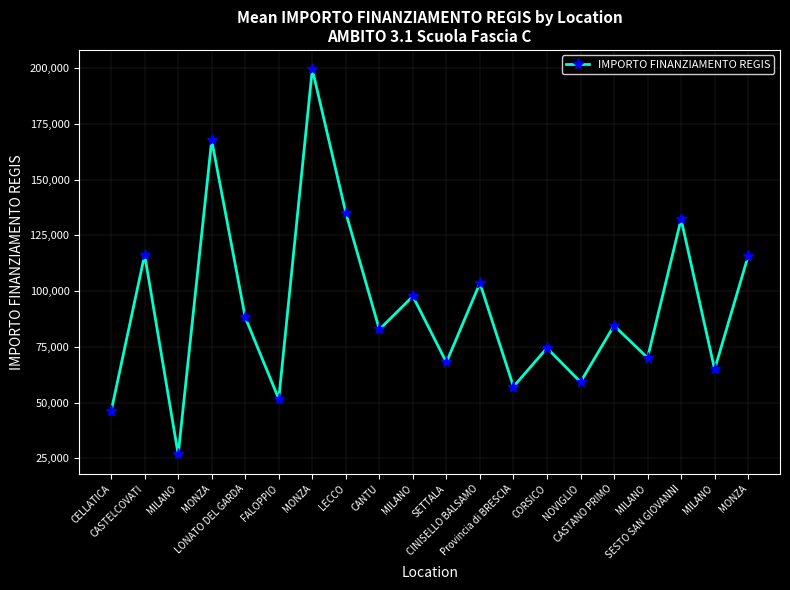

Which has a higher value, CINISELLO BALSAMO or MILANO?

CINISELLO BALSAMO